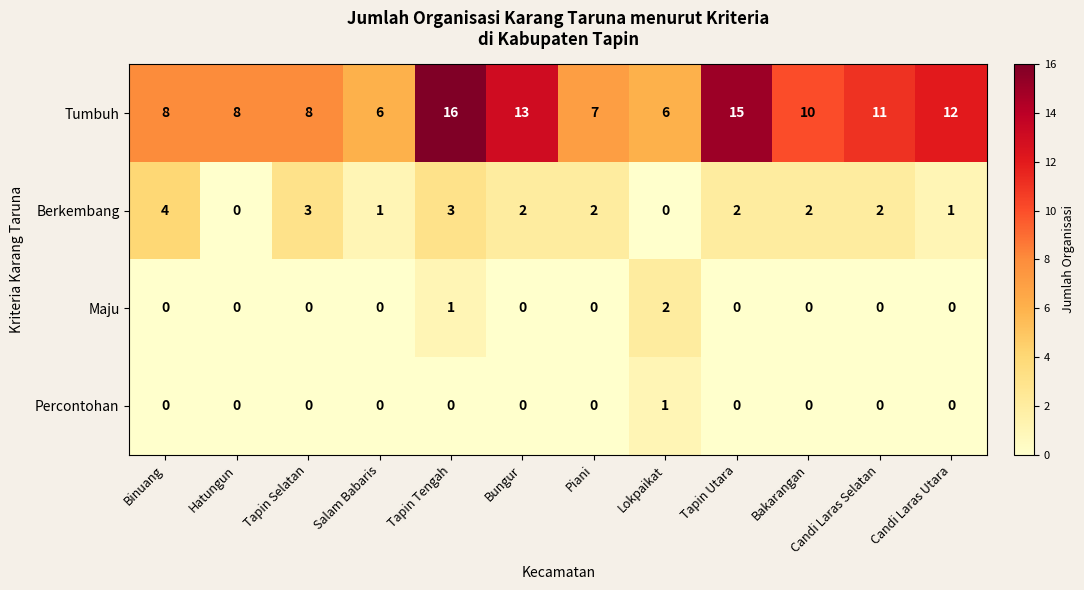

How many categories are shown in the chart?

12